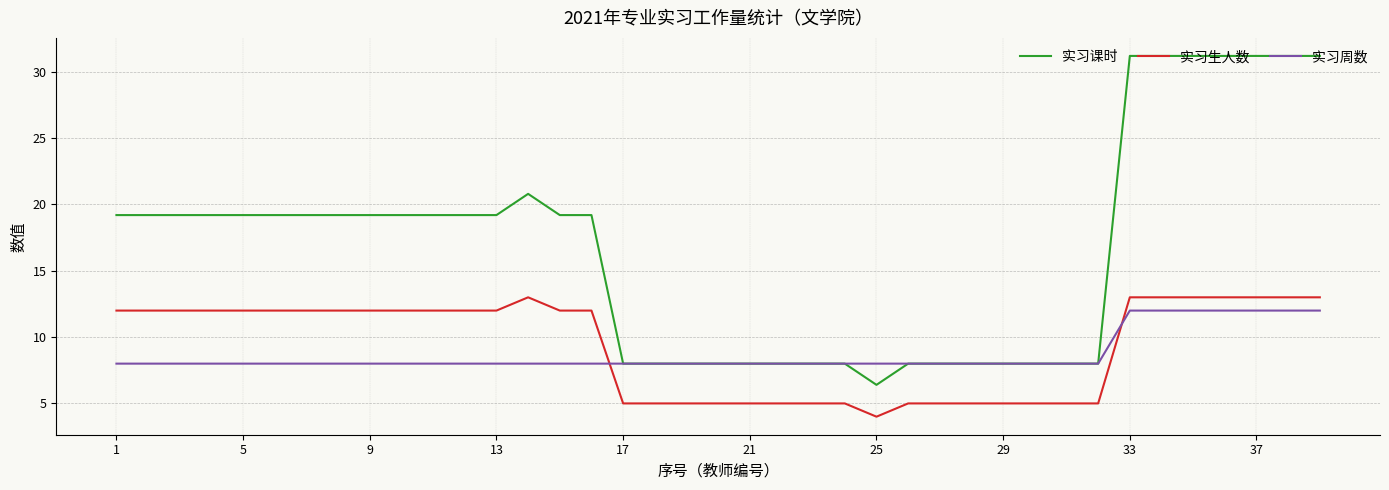

Which series has the largest range (max minus min)?

实习课时